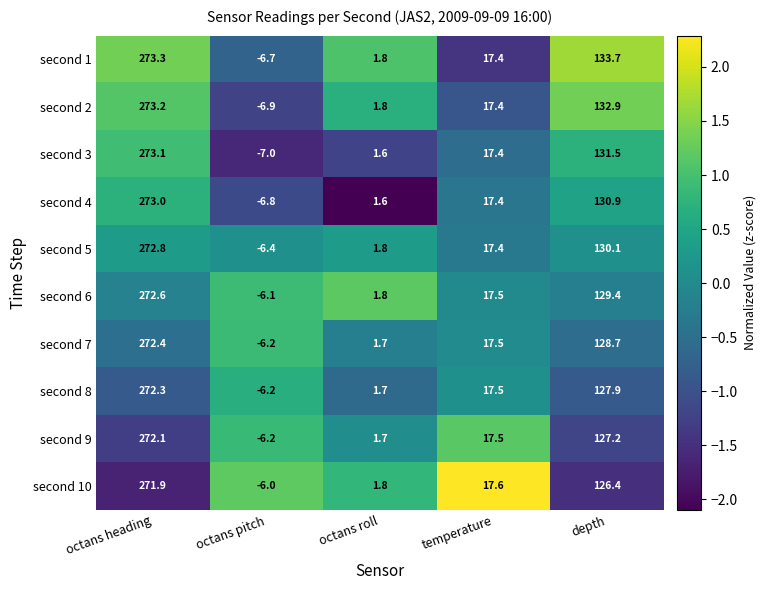

What is the difference between the highest and lowest values at depth?

7.3